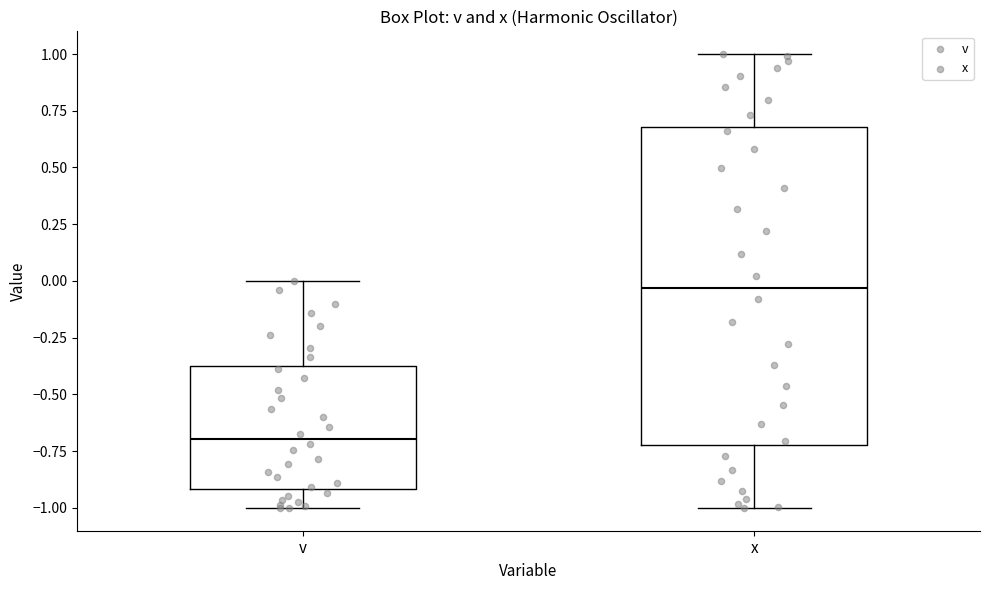

Reading left to right, transcribe this box plot: for each box, give where its median line is, the range the box spans, and where its two whiskers end, as read against the y-axis. The values are not printed on the chart, so give them approximately, as read against the axis.

v: median -0.70, box -0.90 to -0.40, whiskers -1.00 to 0.00
x: median -0.05, box -0.70 to 0.70, whiskers -1.00 to 1.00